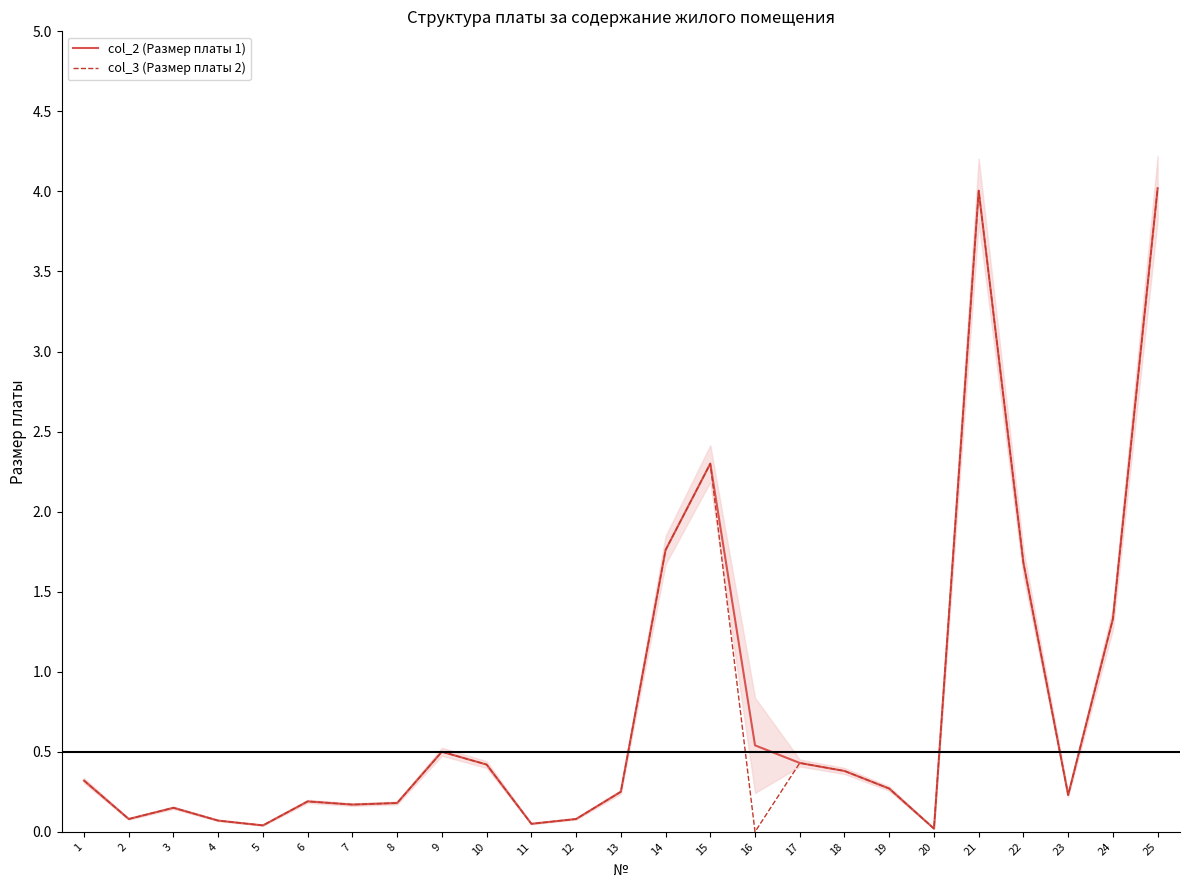

Reading left to right, extract all data points from this chart.

col_2 (Размер платы 1): 1=0.3	2=0.1	3=0.1	4=0.1	5=0.0	6=0.2	7=0.2	8=0.2	9=0.5	10=0.4	11=0.1	12=0.1	13=0.2	14=1.8	15=2.3	16=0.5	17=0.4	18=0.4	19=0.3	20=0.0	21=4.0	22=1.7	23=0.2	24=1.3	25=4.0
col_3 (Размер платы 2): 1=0.3	2=0.1	3=0.1	4=0.1	5=0.0	6=0.2	7=0.2	8=0.2	9=0.5	10=0.4	11=0.1	12=0.1	13=0.2	14=1.8	15=2.3	16=0.0	17=0.4	18=0.4	19=0.3	20=0.0	21=4.0	22=1.7	23=0.2	24=1.3	25=4.0